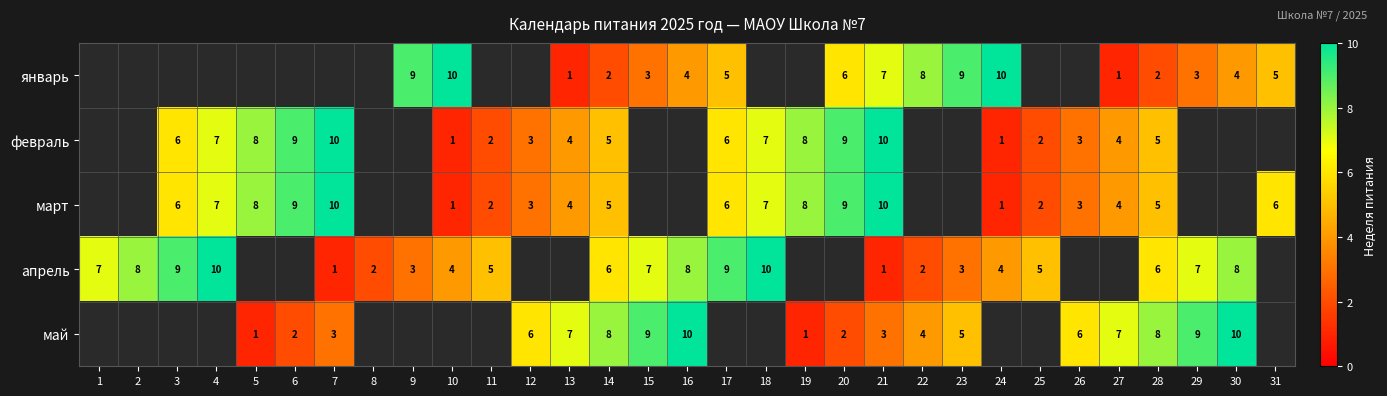

Is the value of февраль at 13 greater than the value of март at 4?

No